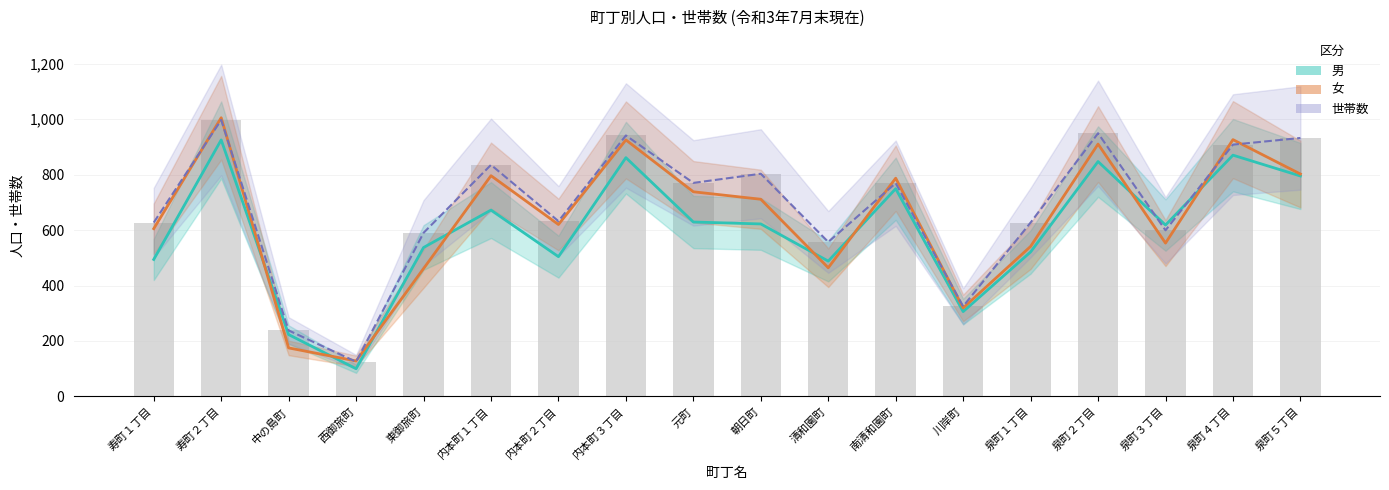

List the labels in order of 世帯数 value, smallest first.

西御旅町, 中の島町, 川岸町, 清和園町, 東御旅町, 泉町３丁目, 寿町１丁目, 泉町１丁目, 内本町２丁目, 南清和園町, 元町, 朝日町, 内本町１丁目, 泉町４丁目, 泉町５丁目, 内本町３丁目, 泉町２丁目, 寿町２丁目